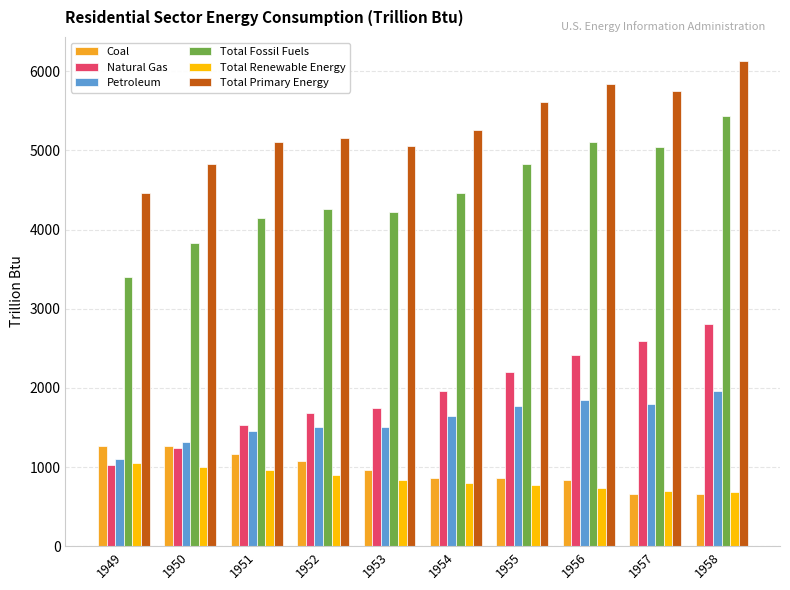

List the series in order of their peak value, highest first.

Total Primary Energy, Total Fossil Fuels, Natural Gas, Petroleum, Coal, Total Renewable Energy